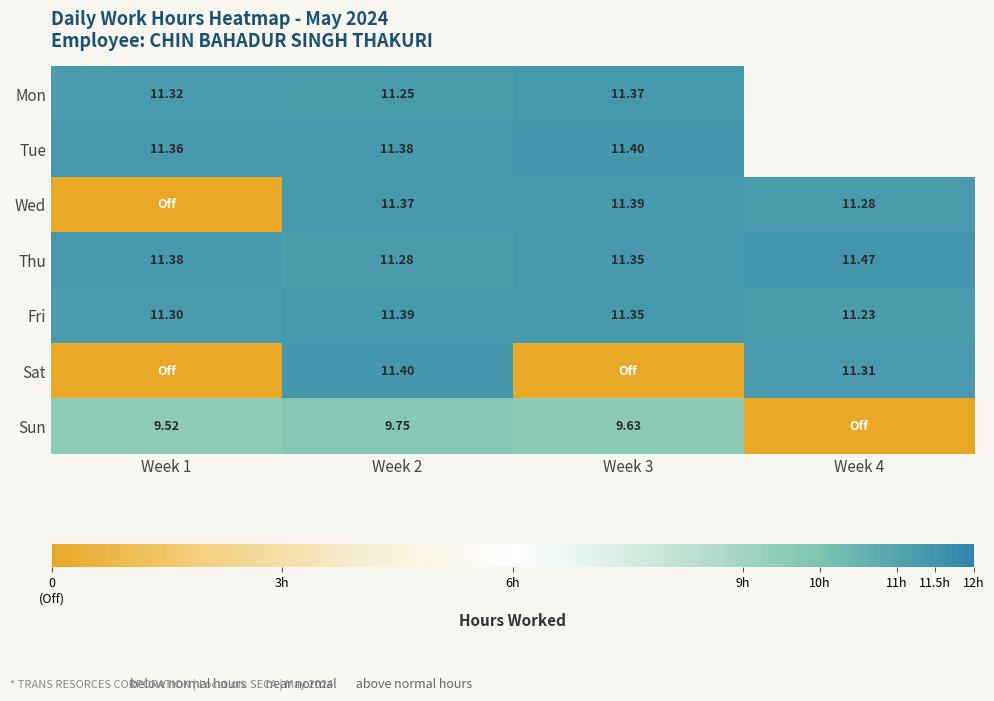

Rank the series at Week 2 from highest to lowest value.

Sat, Fri, Tue, Wed, Thu, Mon, Sun